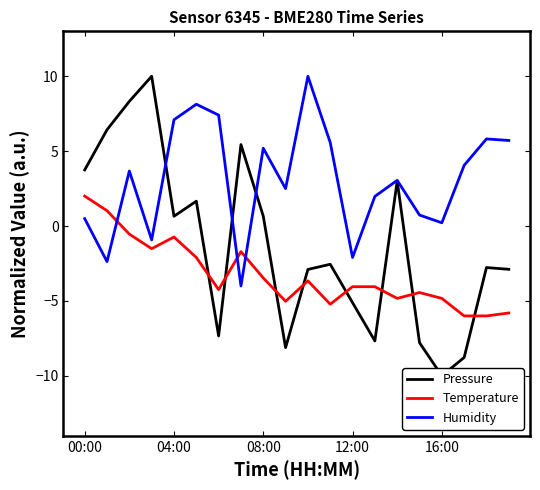

What is the value of the Pressure point at the 8th from the left?

5.4